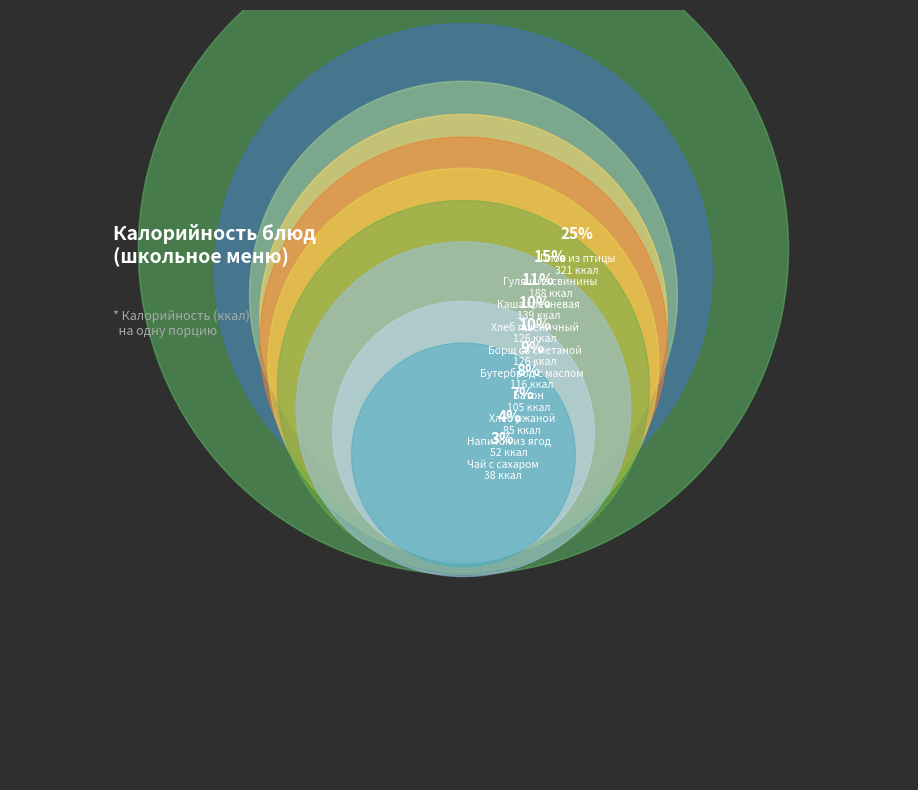

How many segments does this pie chart have?

10